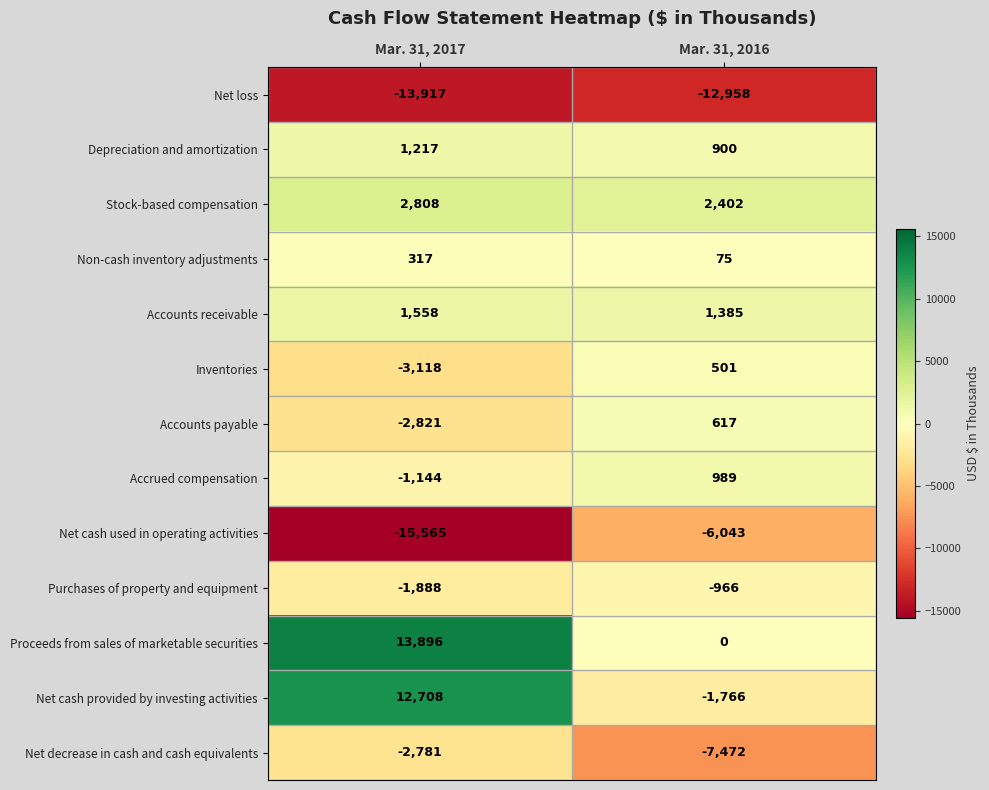

What is the maximum value shown in the chart?

13896